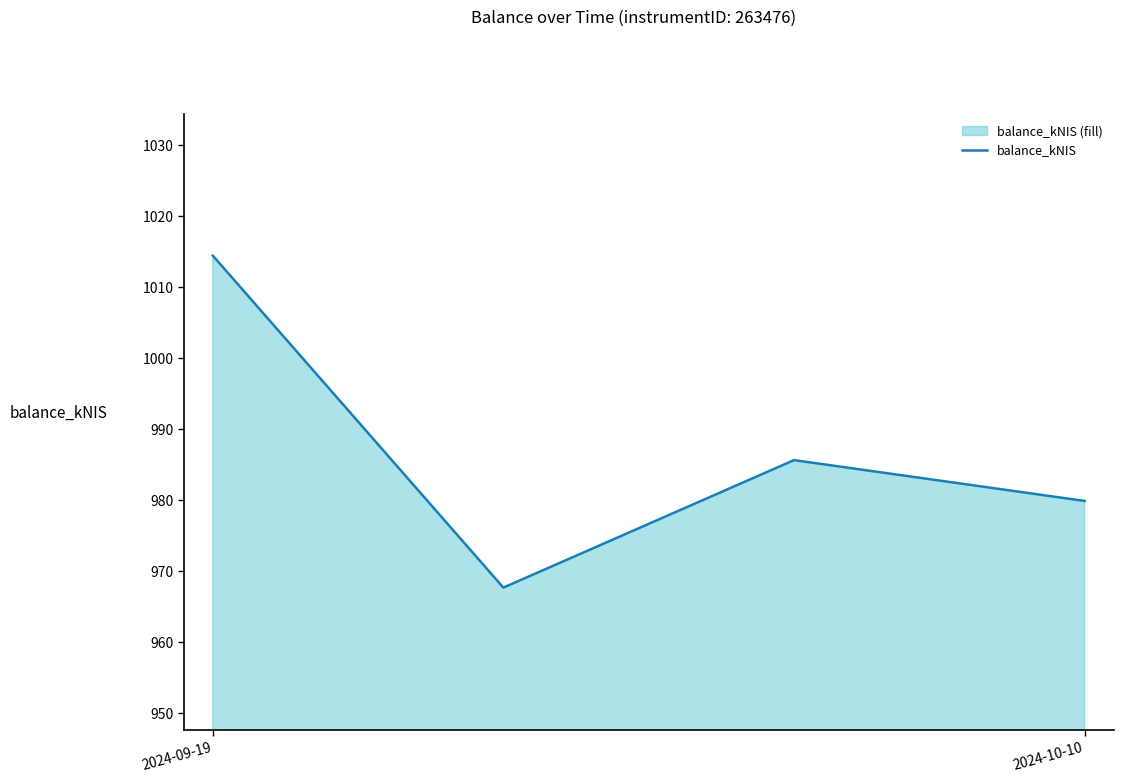

What is the difference between the maximum and minimum values?

46.8